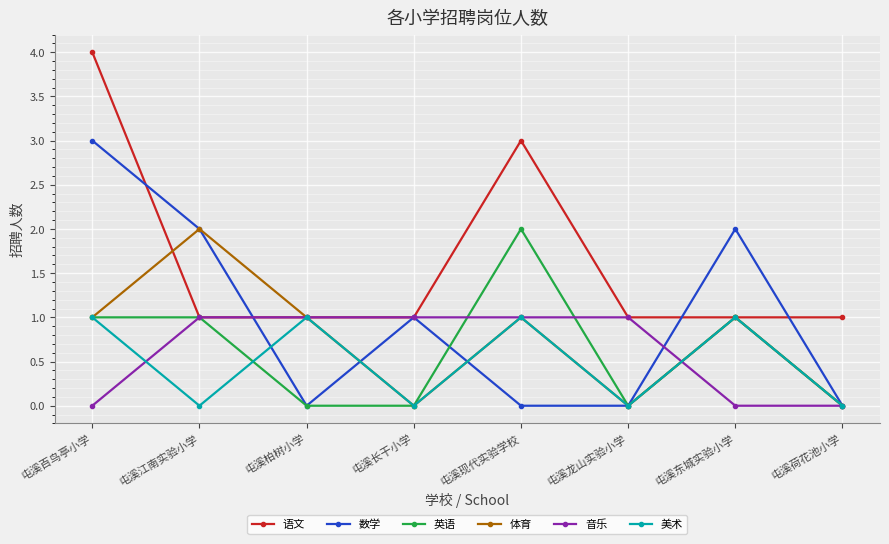

Which series has the largest total across all categories?

语文